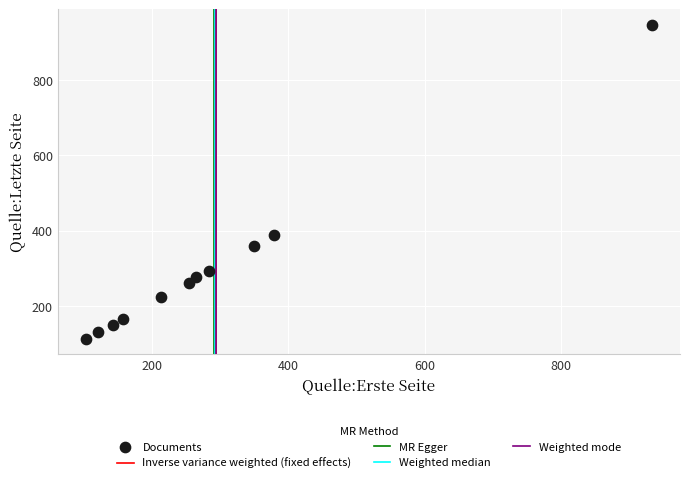

What is the range of Y values (max minus min)?

833